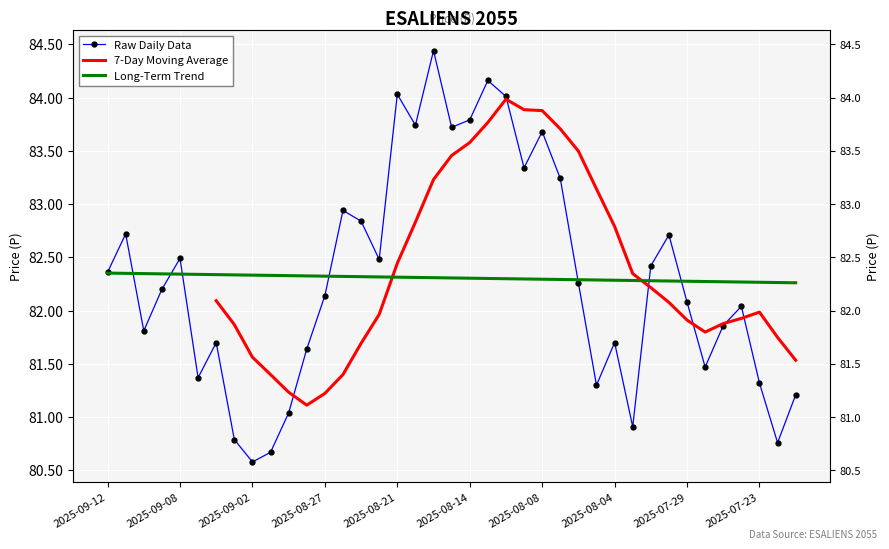

What is the label of the 3rd point from the left?

2025-09-10